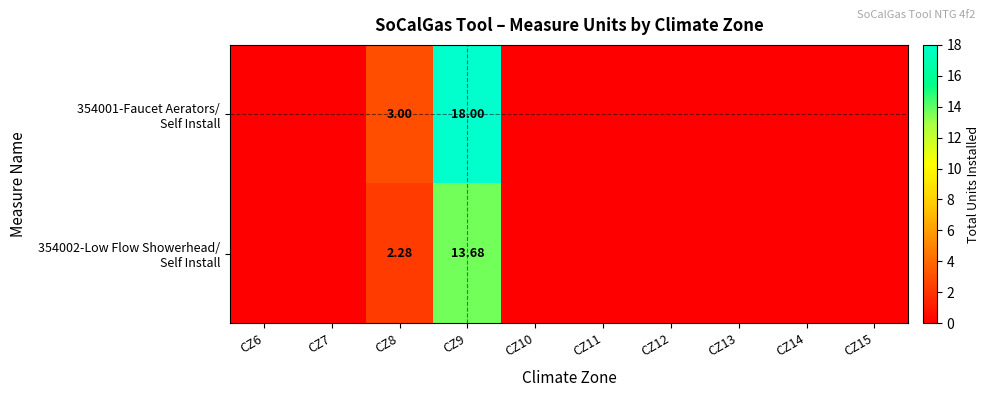

What value does the 354001-Faucet Aerators/ Self Install series have at CZ8?

3.0